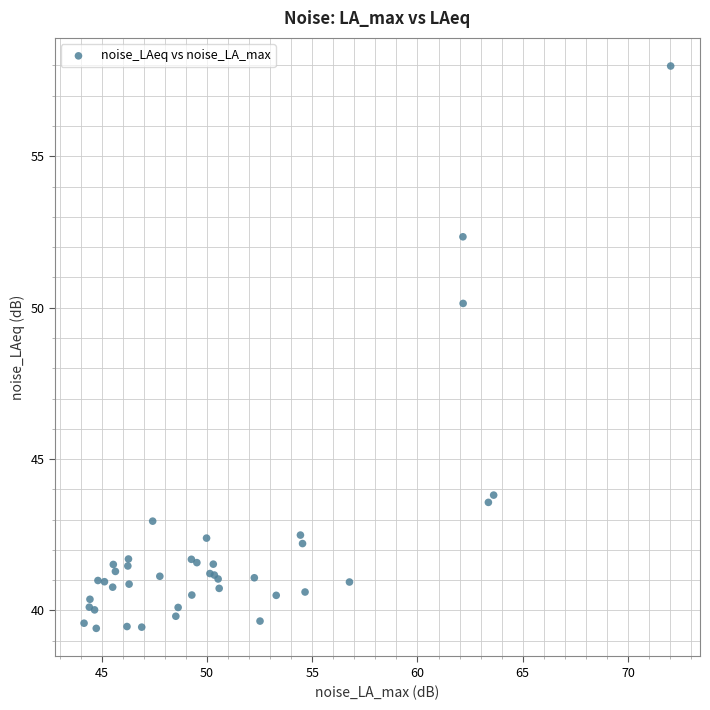

What Y value in the scatter plot is closest to 48?

50.1